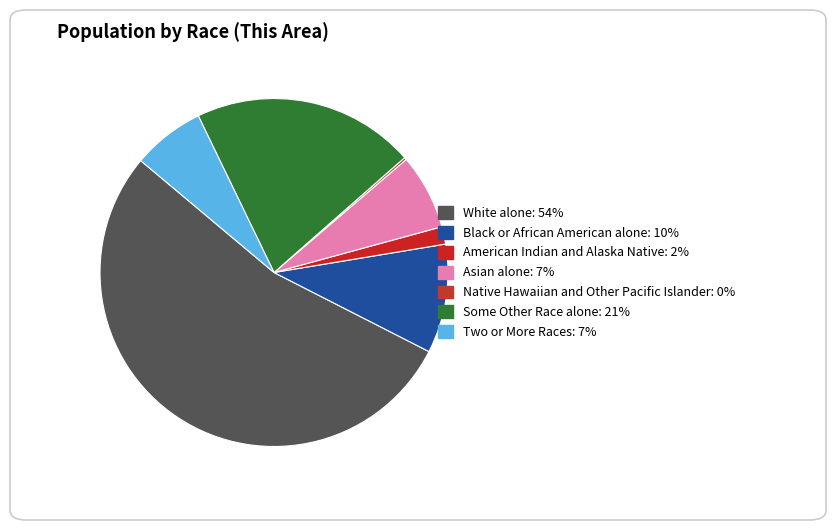

Which slice is the largest?

White alone